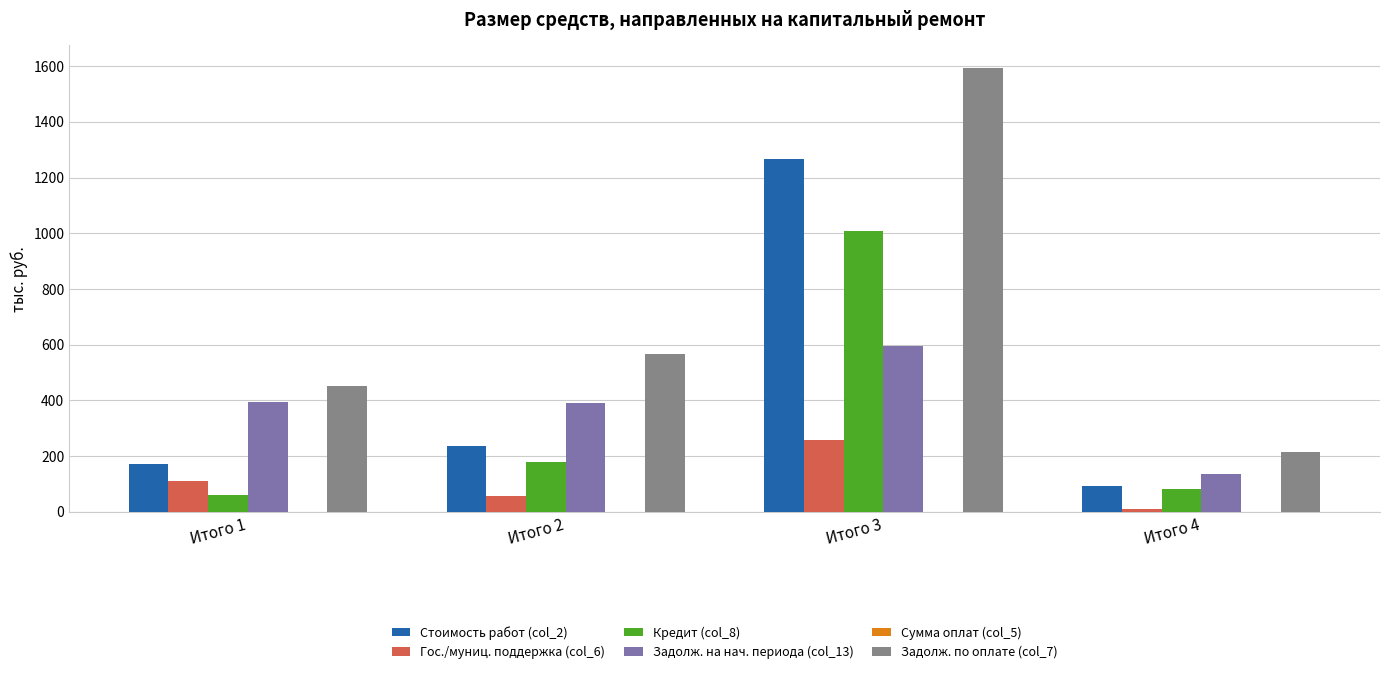

How many values in the Гос./муниц. поддержка (col_6) series exceed 110?

2